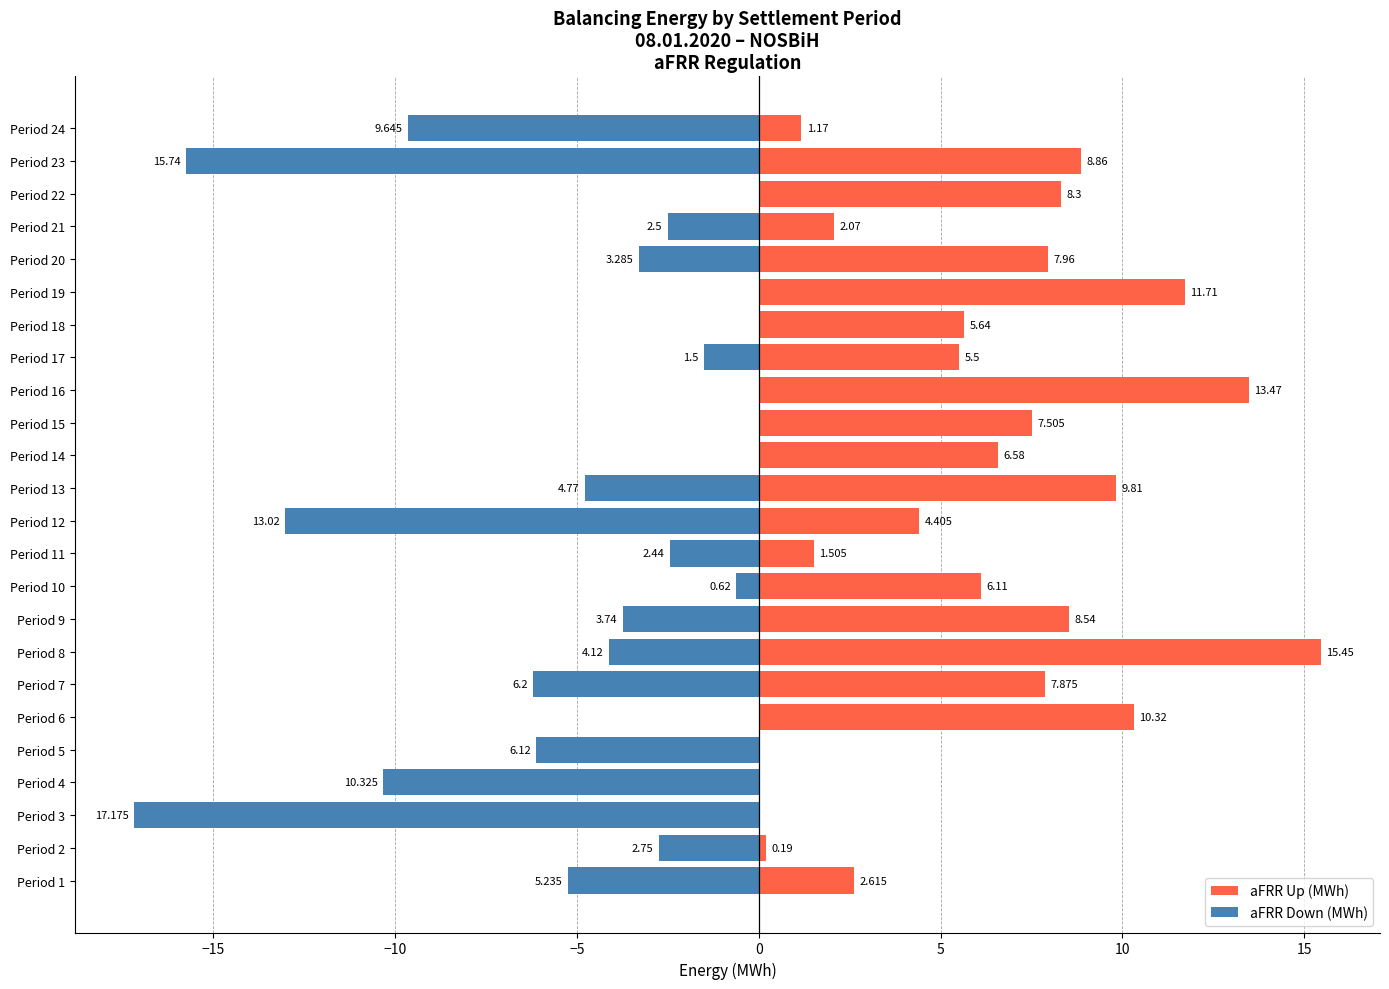

Is it true that aFRR Up (MWh) equals 0.1 at Period 2?

False